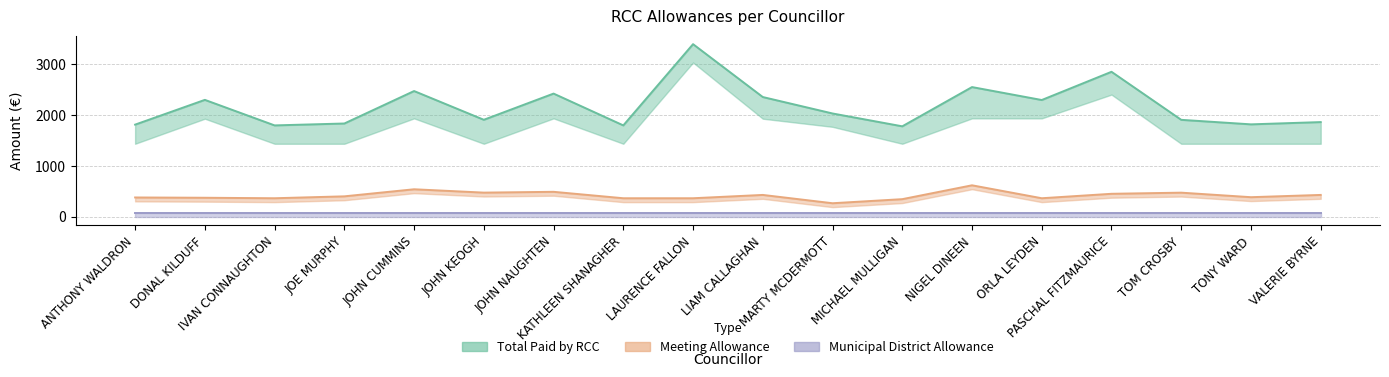

Which series changed the most between IVAN CONNAUGHTON and JOHN NAUGHTEN?

Total Paid by RCC